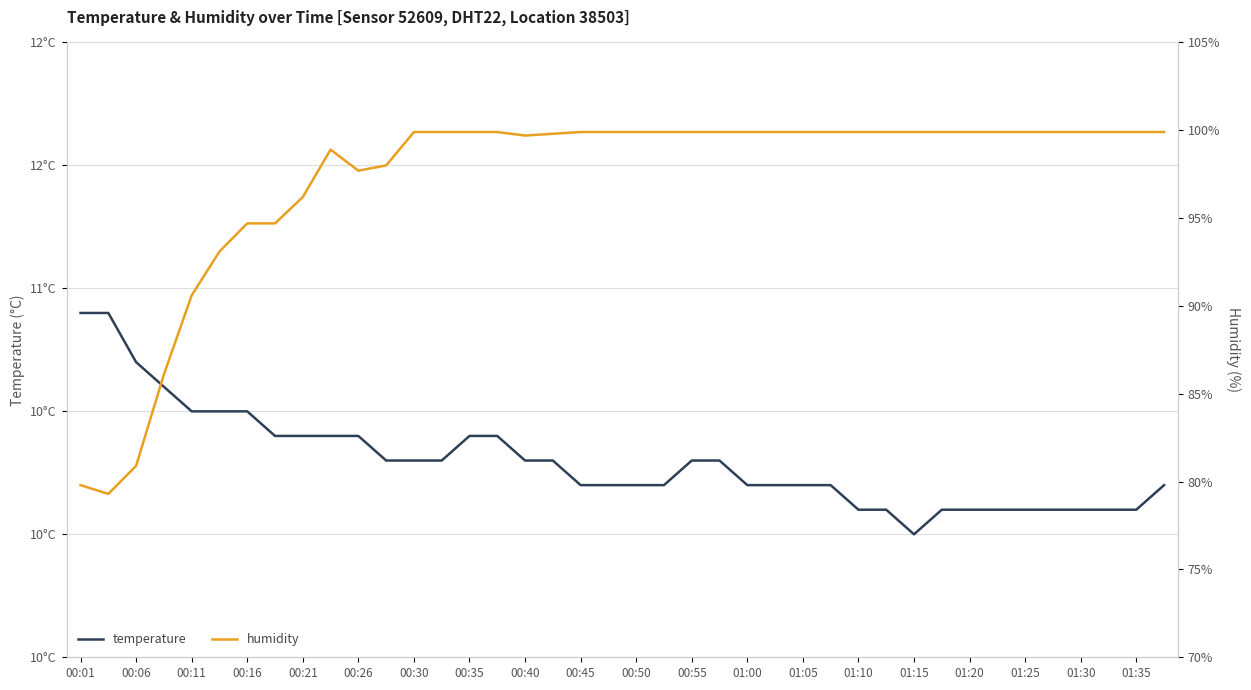

How many values in the humidity series are below 99?

12